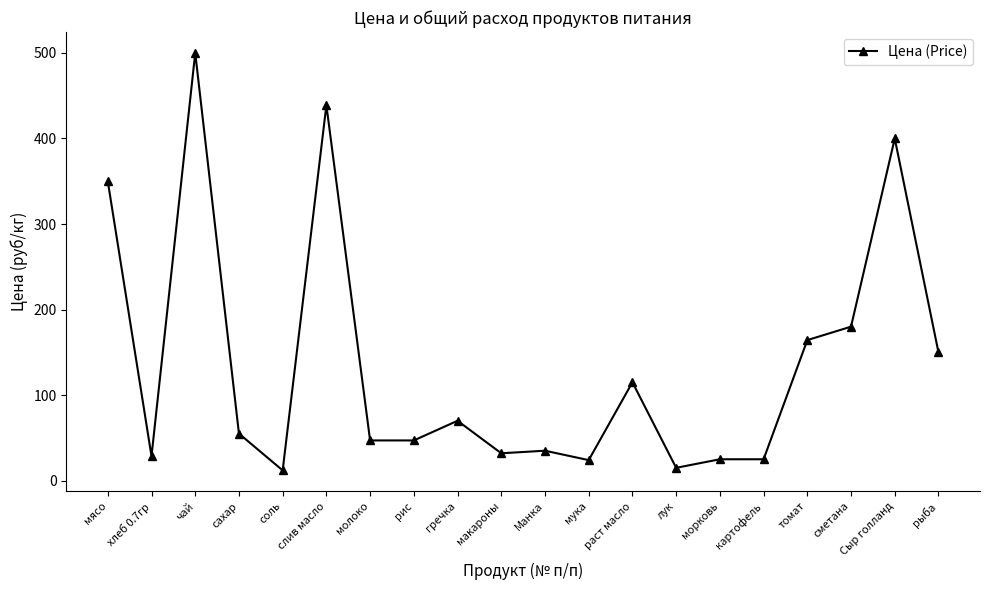

Approximately how many times larger is the value at молоко compared to томат?

0.3